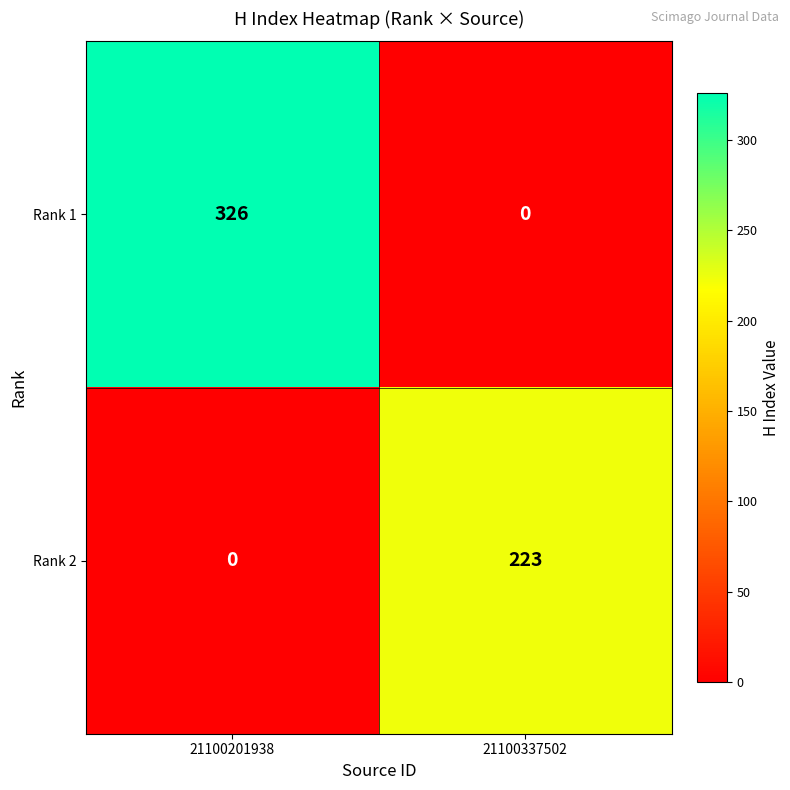

Read the Rank 2 value at 21100337502.

223